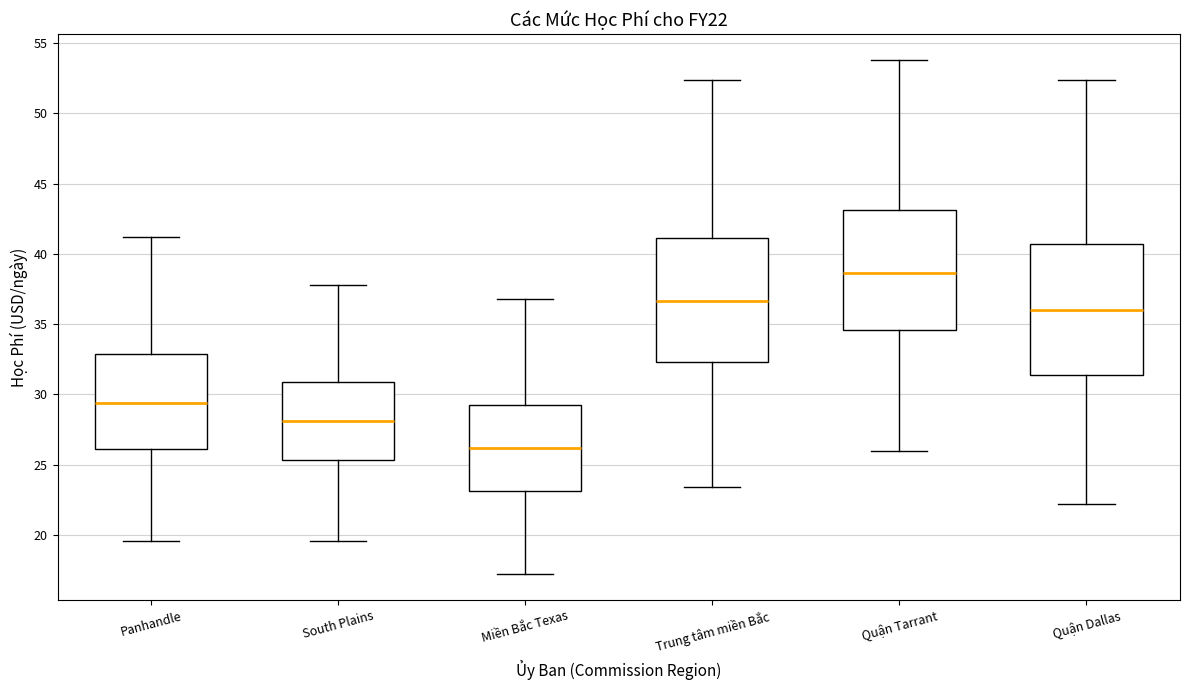

Reading left to right, read every box against the y-axis: the position of its median line, the range the box covers, and the ends of its whiskers. The values are not printed on the chart, so give them approximately, as read against the axis.

Panhandle: median 29.5, box 26.0 to 33.0, whiskers 19.5 to 41.0
South Plains: median 28.0, box 25.5 to 31.0, whiskers 19.5 to 38.0
Miền Bắc Texas: median 26.0, box 23.0 to 29.5, whiskers 17.0 to 37.0
Trung tâm miền Bắc: median 36.5, box 32.5 to 41.0, whiskers 23.5 to 52.5
Quận Tarrant: median 38.5, box 34.5 to 43.0, whiskers 26.0 to 54.0
Quận Dallas: median 36.0, box 31.5 to 40.5, whiskers 22.0 to 52.5